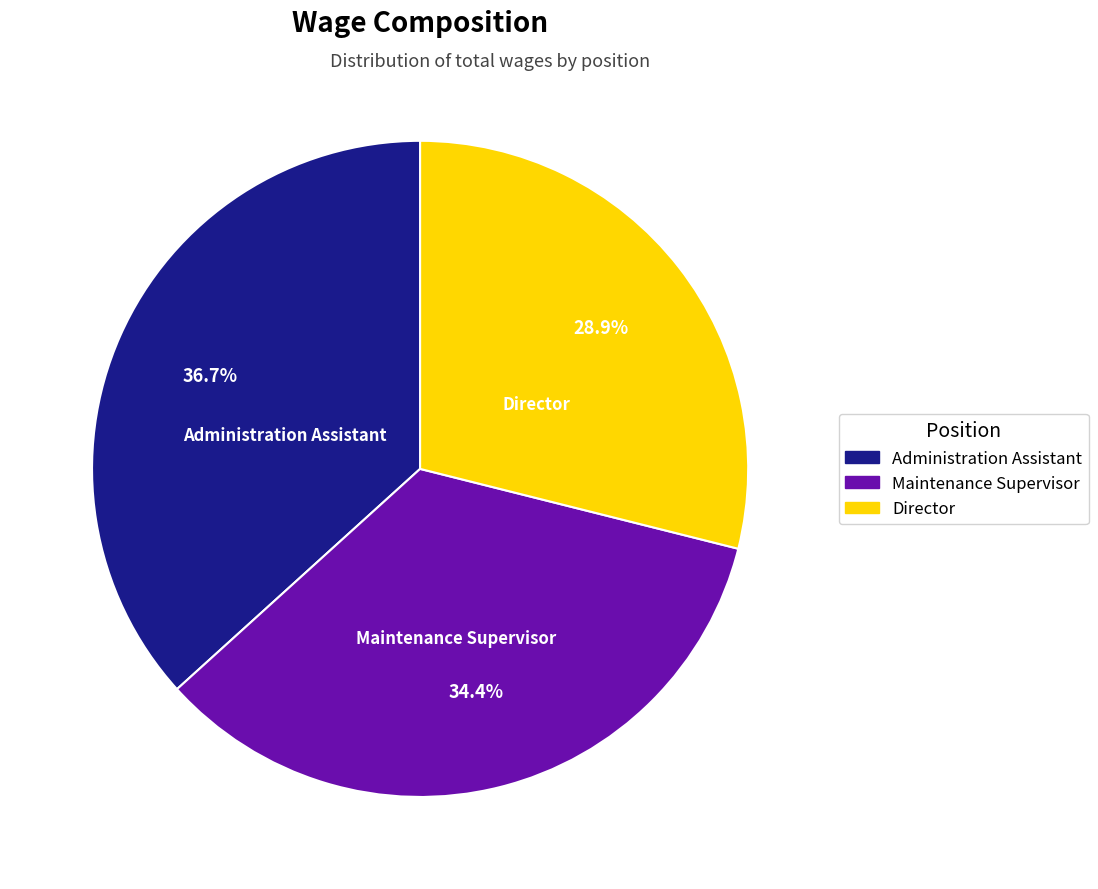

How many slices are in this pie chart?

3